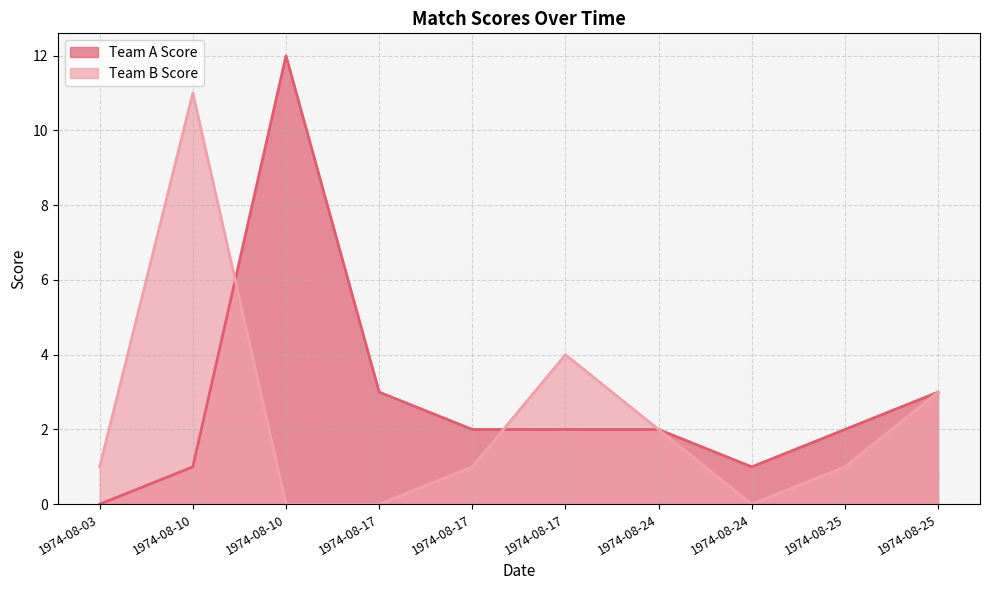

True or false: Team A Score and Team B Score cross at least once.

True